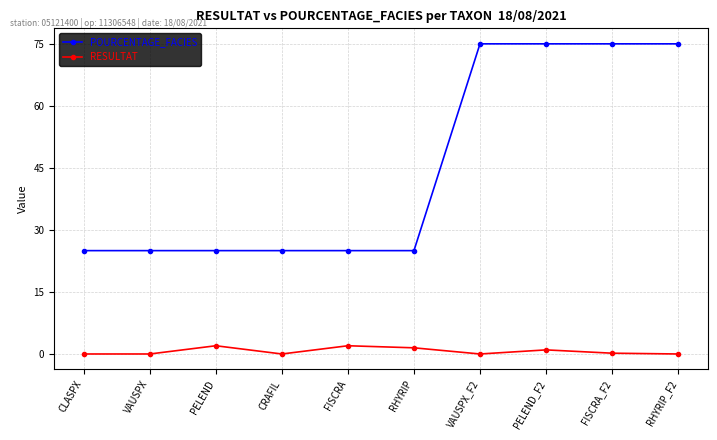

The POURCENTAGE_FACIES series shows 75.0 at FISCRA_F2. True or false?

True